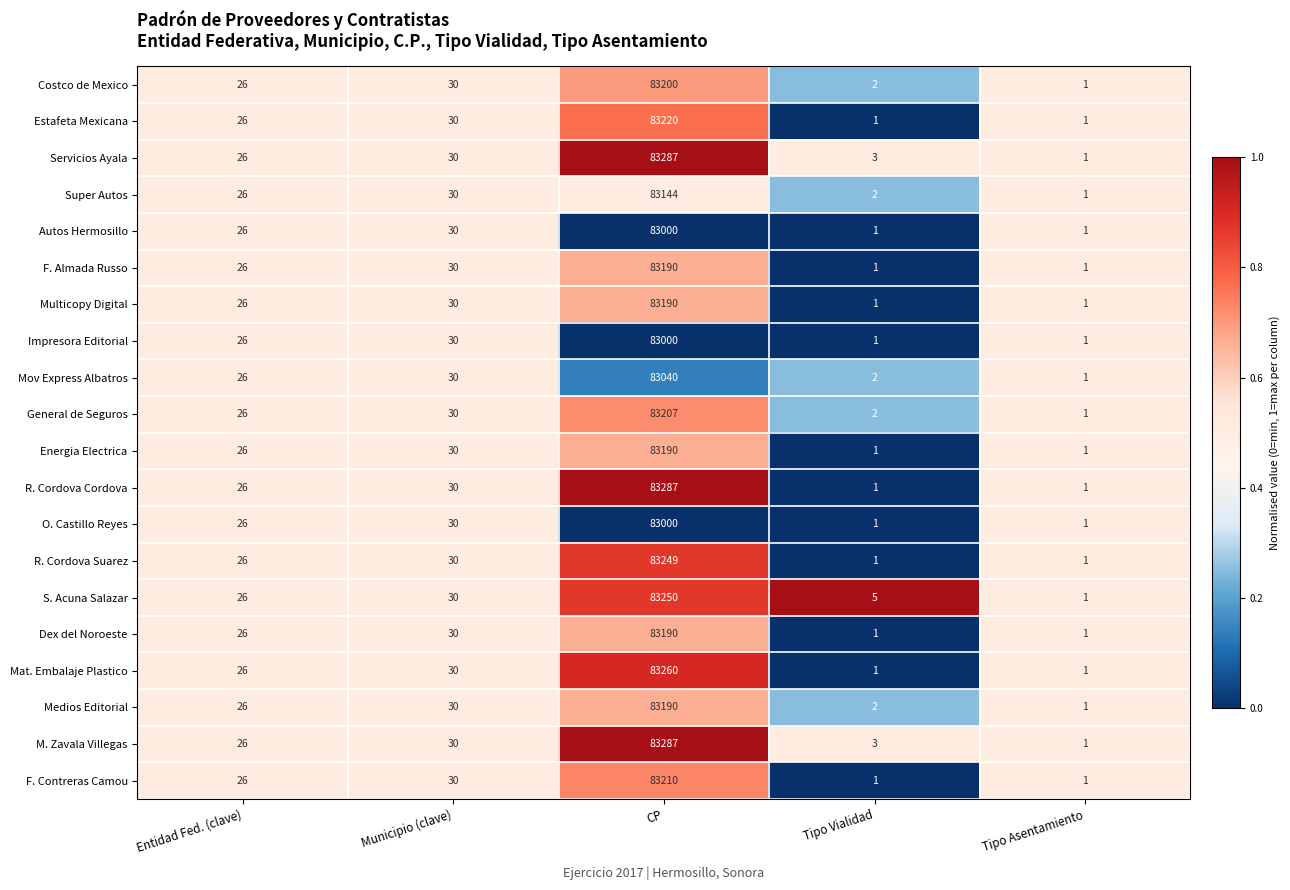

What is the maximum value for Mov Express Albatros?

83040